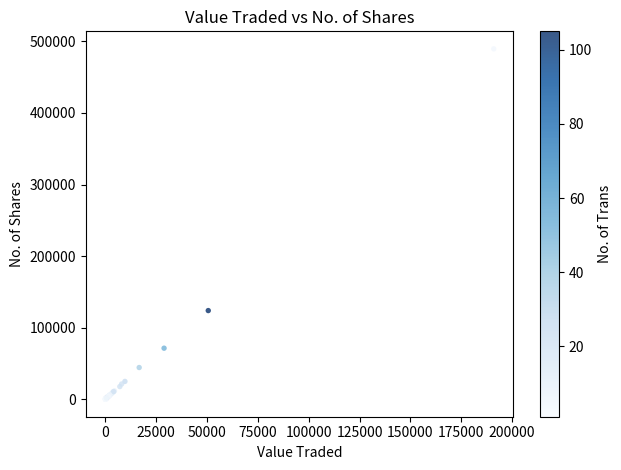

What Y value in the scatter plot is closest to 244852?

123910